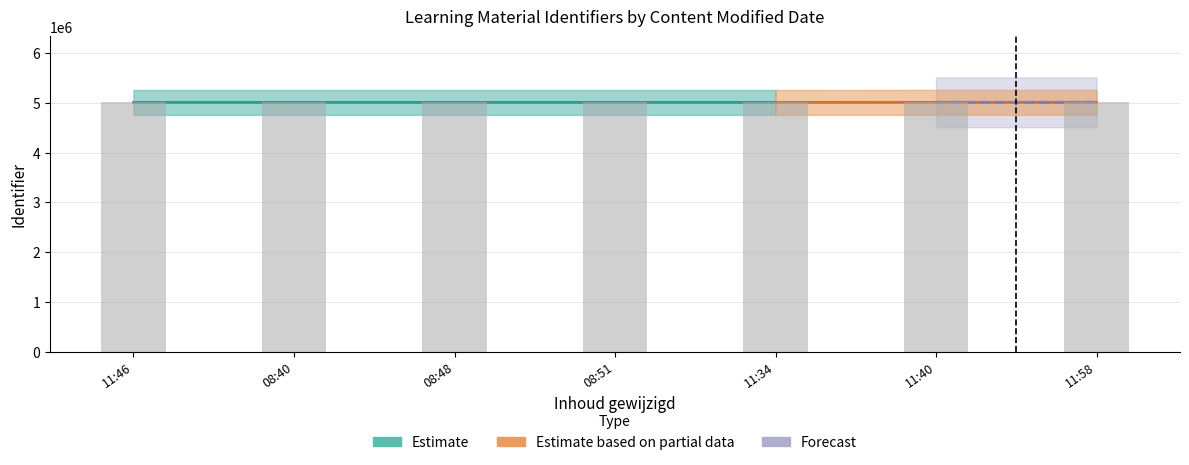

Rank the categories by value from highest to lowest.

11:58, 11:40, 11:34, 08:51, 08:48, 08:40, 11:46